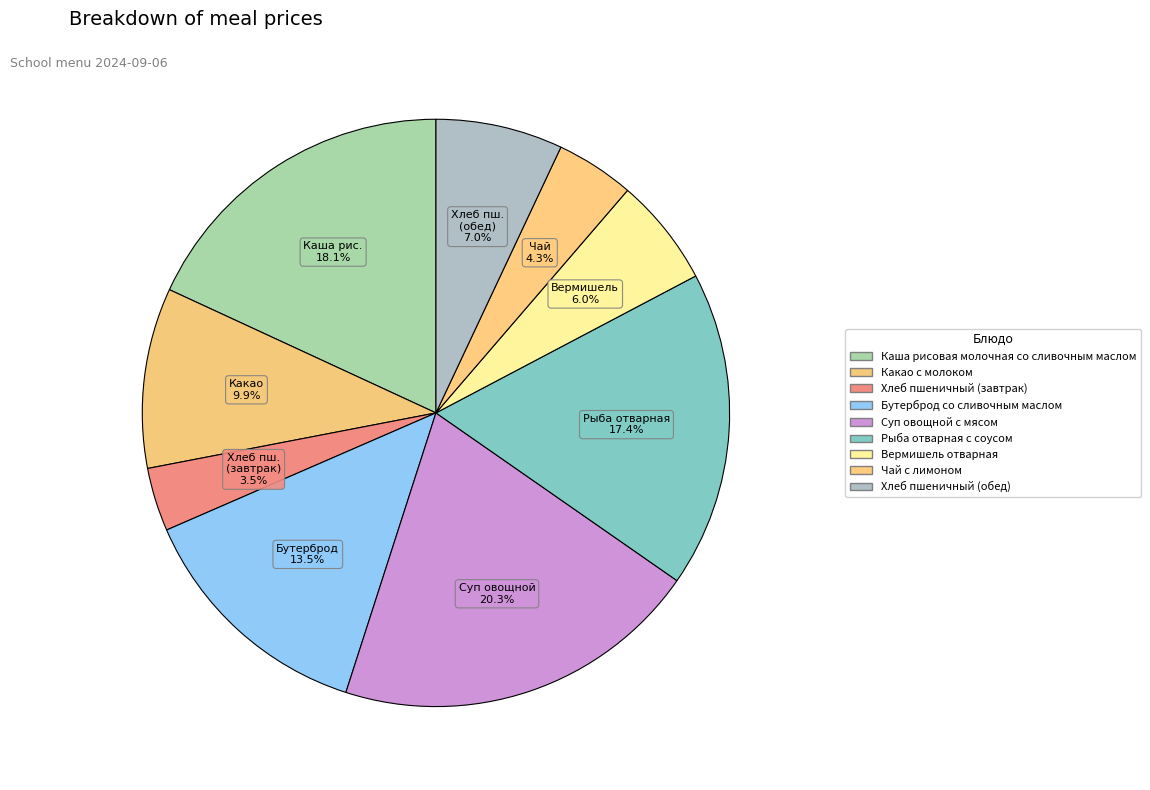

Rank the categories by value from highest to lowest.

Суп овощной с мясом, Каша рисовая молочная со сливочным маслом, Рыба отварная с соусом, Бутерброд со сливочным маслом, Какао с молоком, Хлеб пшеничный (обед), Вермишель отварная, Чай с лимоном, Хлеб пшеничный (завтрак)